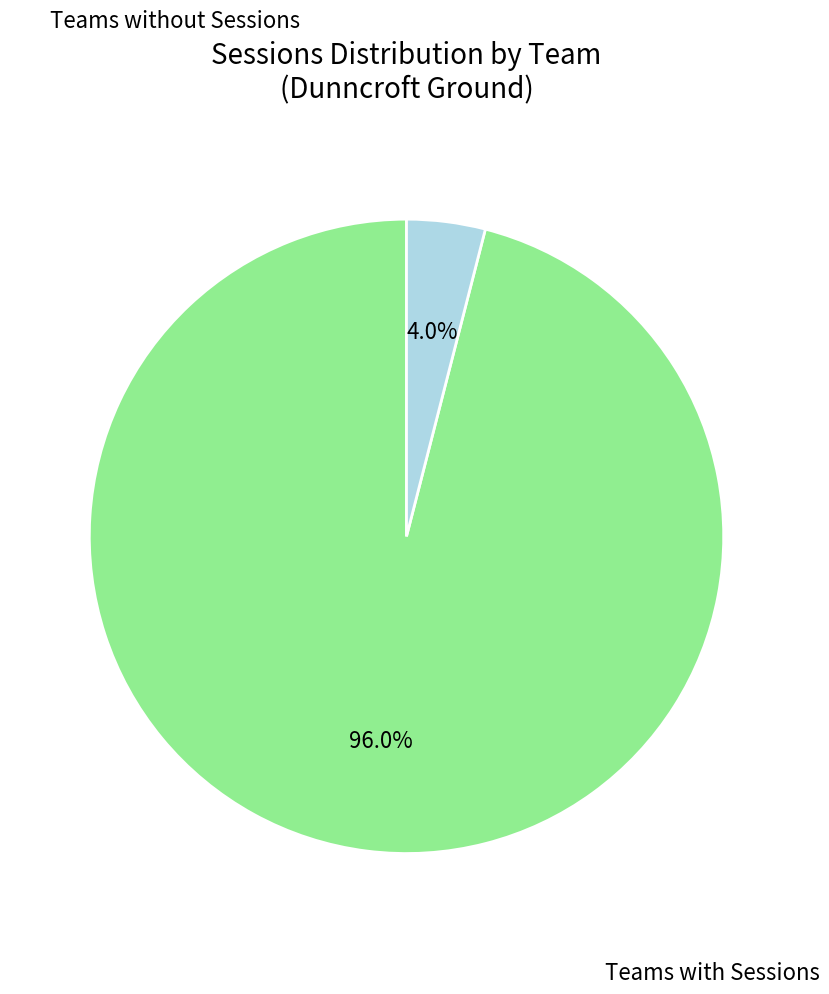

Is there any slice that represents more than half of the pie?

Yes